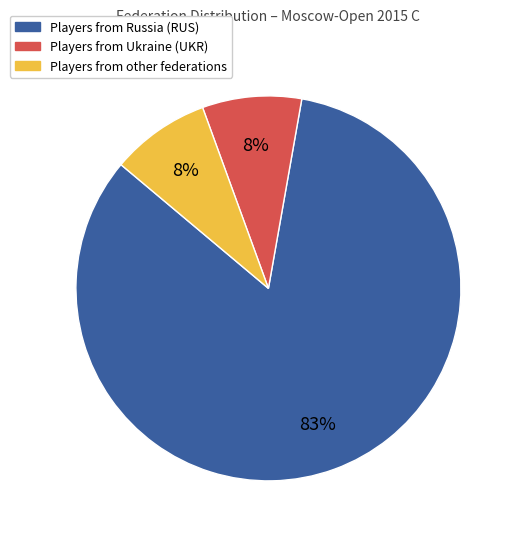

Is there a majority slice in this chart?

Yes